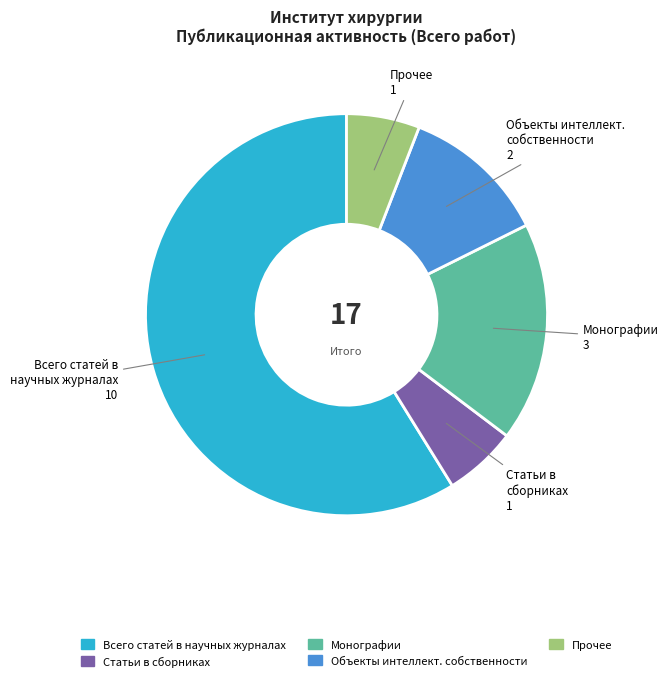

Is there a majority slice in this chart?

Yes